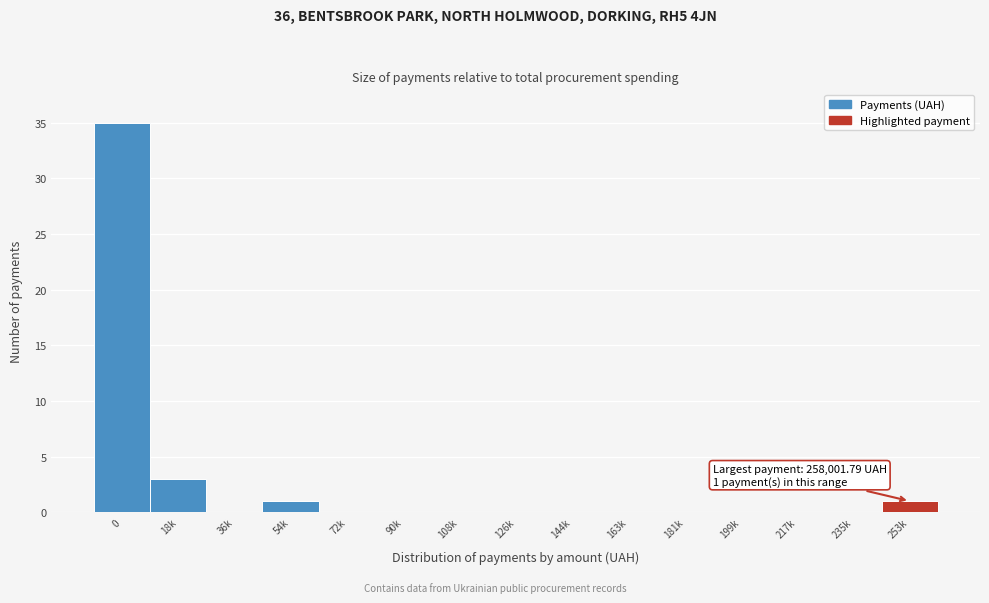

Reading left to right, what are all the values shown in this chart?

0=35	18k=3	36k=0	54k=1	72k=0	90k=0	108k=0	126k=0	144k=0	163k=0	181k=0	199k=0	217k=0	235k=0	253k=1